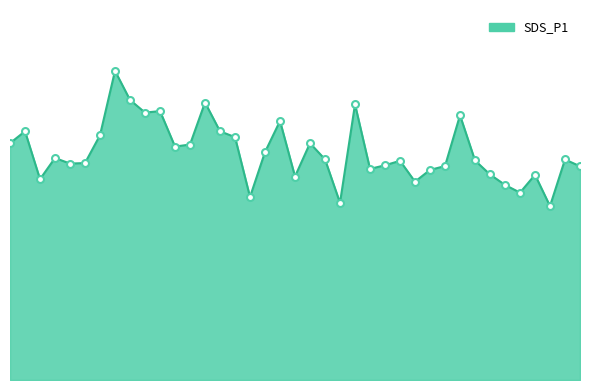

Is this an area chart (filled region under the line)?

Yes